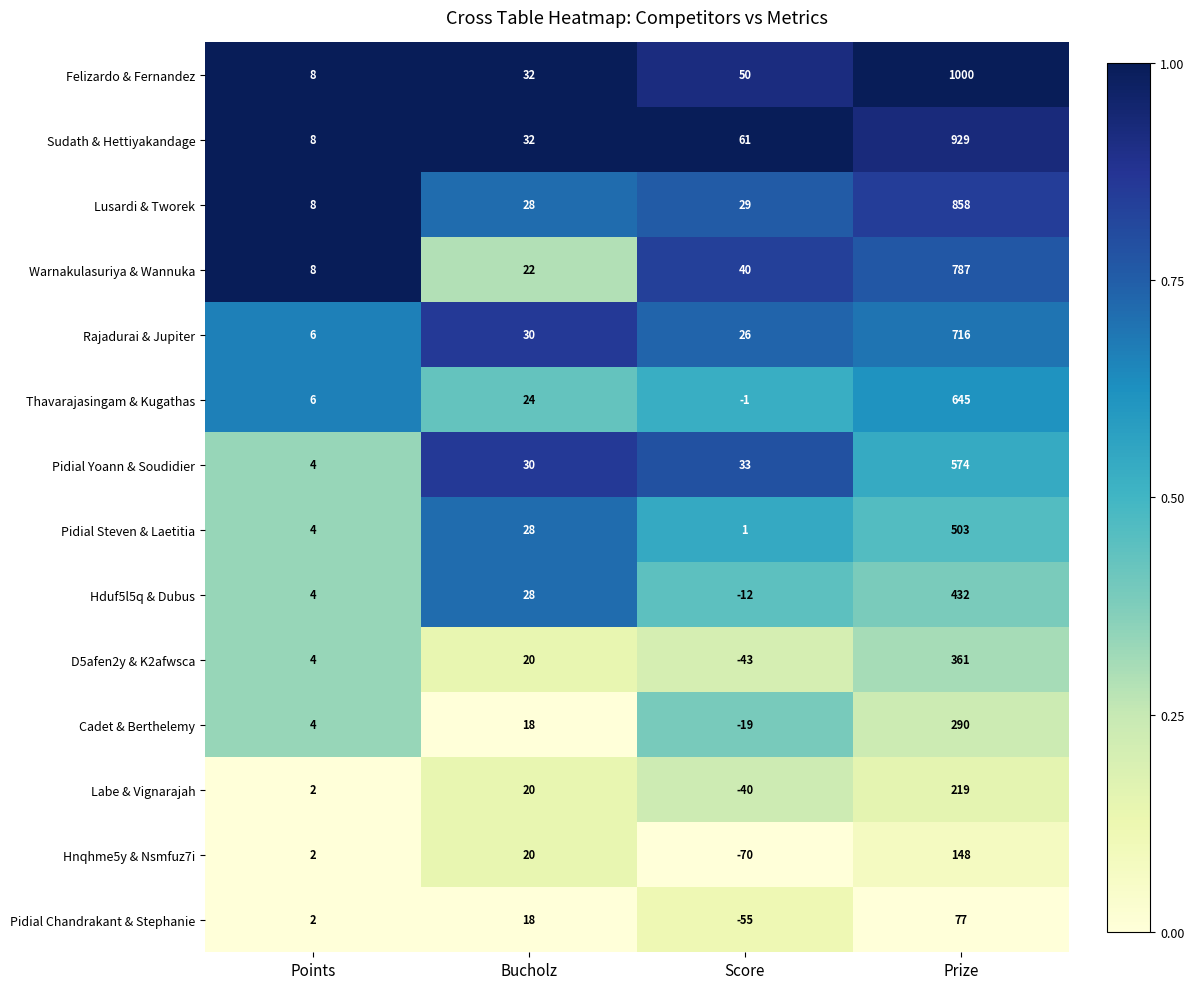

At which category is the sum across all series the highest?

Prize